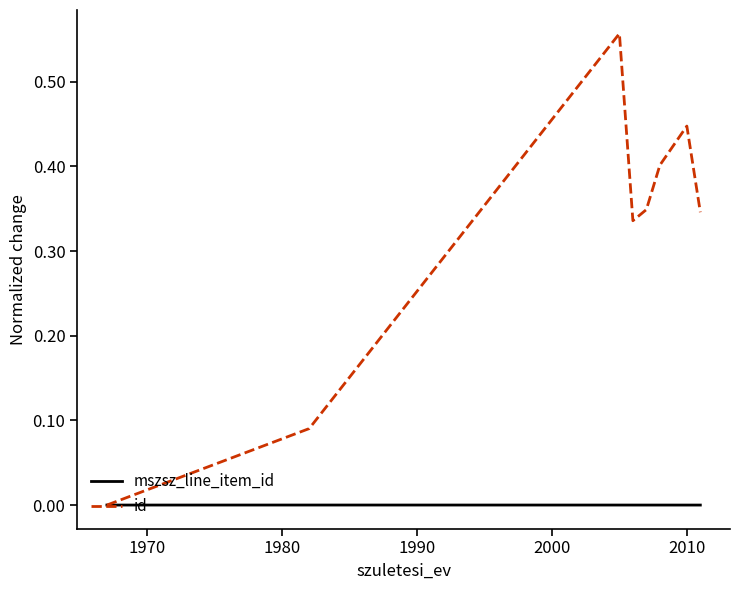

In mszsz_line_item_id, how many points are lower than both neighbors (excluding endpoints)?

2